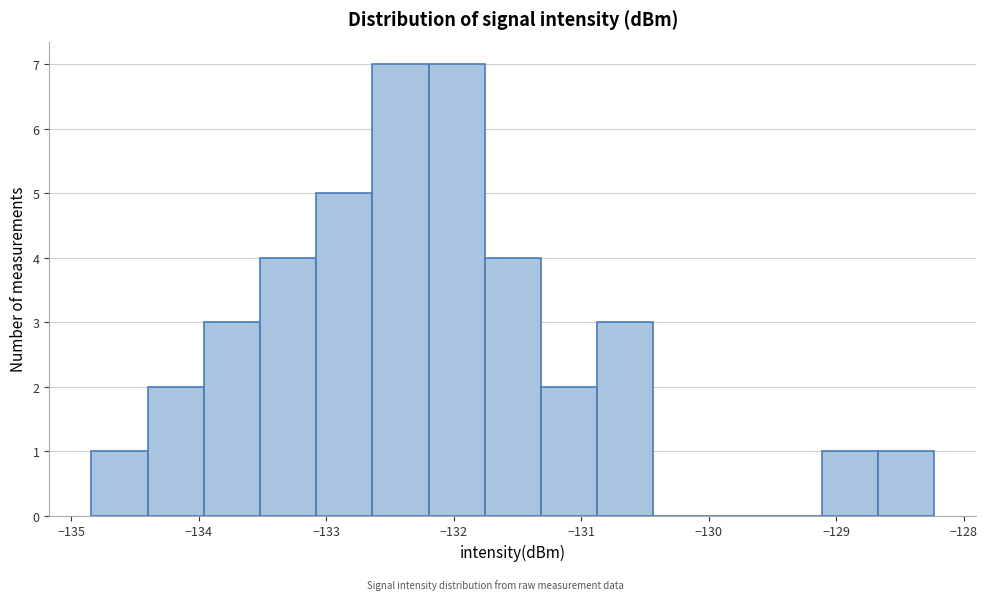

Reading left to right, list every bar in this chart as the range it spans on the x-axis followed by its height. Neither the bar edges nor the heights are printed on the chart, so give them approximately, as read against the axes.

-134.8 to -134.4: 1
-134.4 to -134.0: 2
-134.0 to -133.5: 3
-133.5 to -133.1: 4
-133.1 to -132.6: 5
-132.6 to -132.2: 7
-132.2 to -131.8: 7
-131.8 to -131.3: 4
-131.3 to -130.9: 2
-130.9 to -130.4: 3
-130.4 to -130.0: 0
-130.0 to -129.6: 0
-129.6 to -129.1: 0
-129.1 to -128.7: 1
-128.7 to -128.2: 1